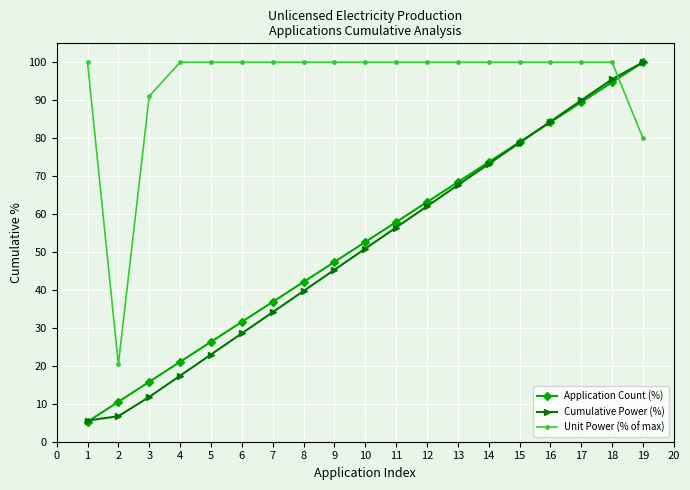

At which category does the chart reach its minimum across all series?

1